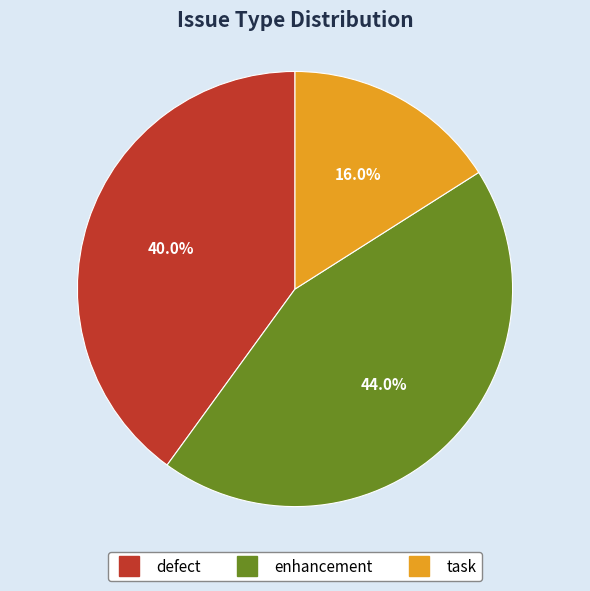

Between enhancement and defect, which is larger?

enhancement